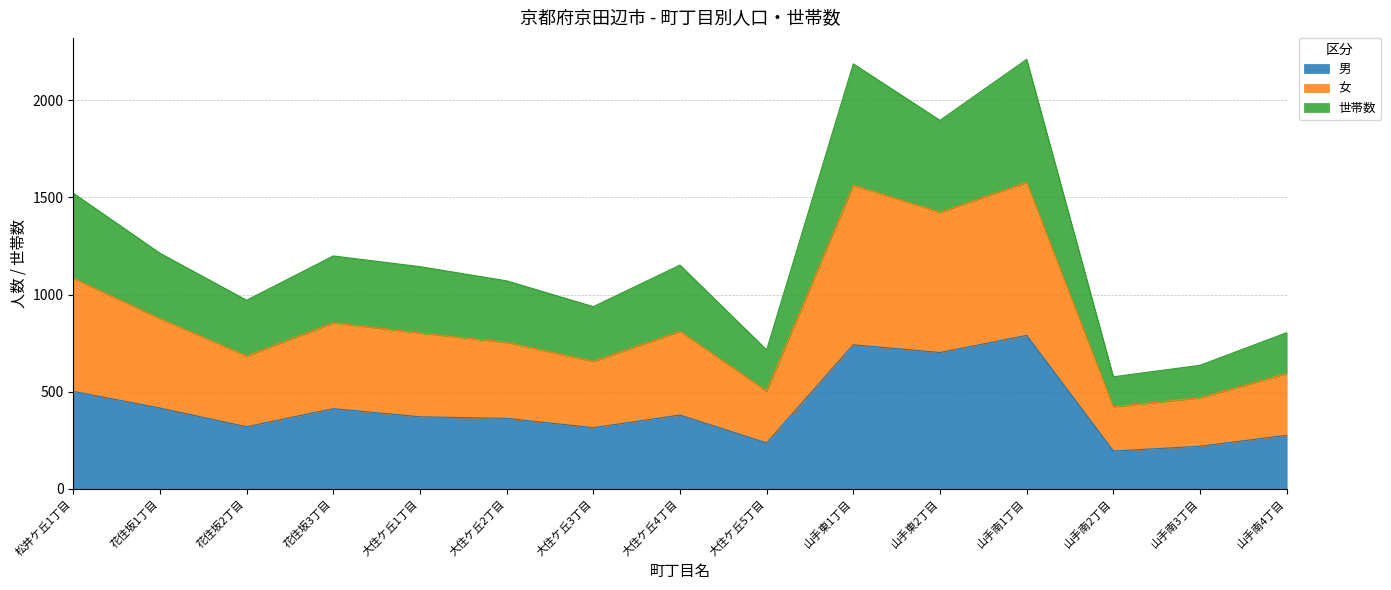

What is the label of the 7th point from the right?

大住ケ丘5丁目